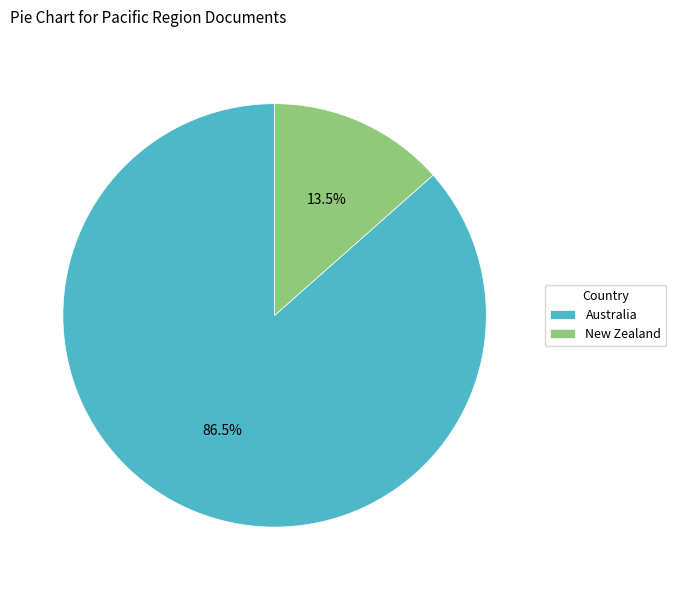

Between Australia and New Zealand, which is larger?

Australia